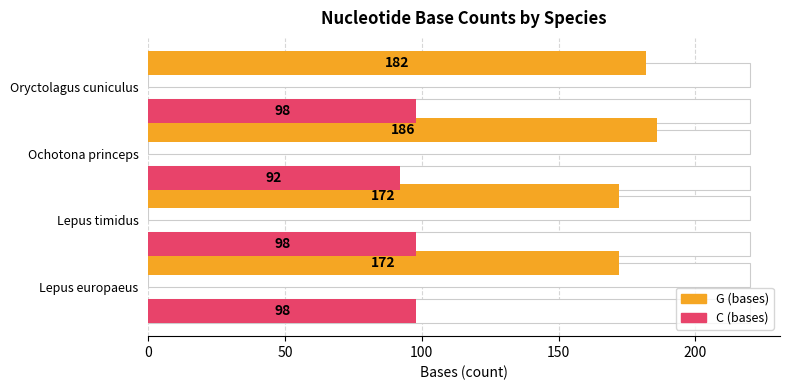

What is the total value across all series at Lepus timidus?

270